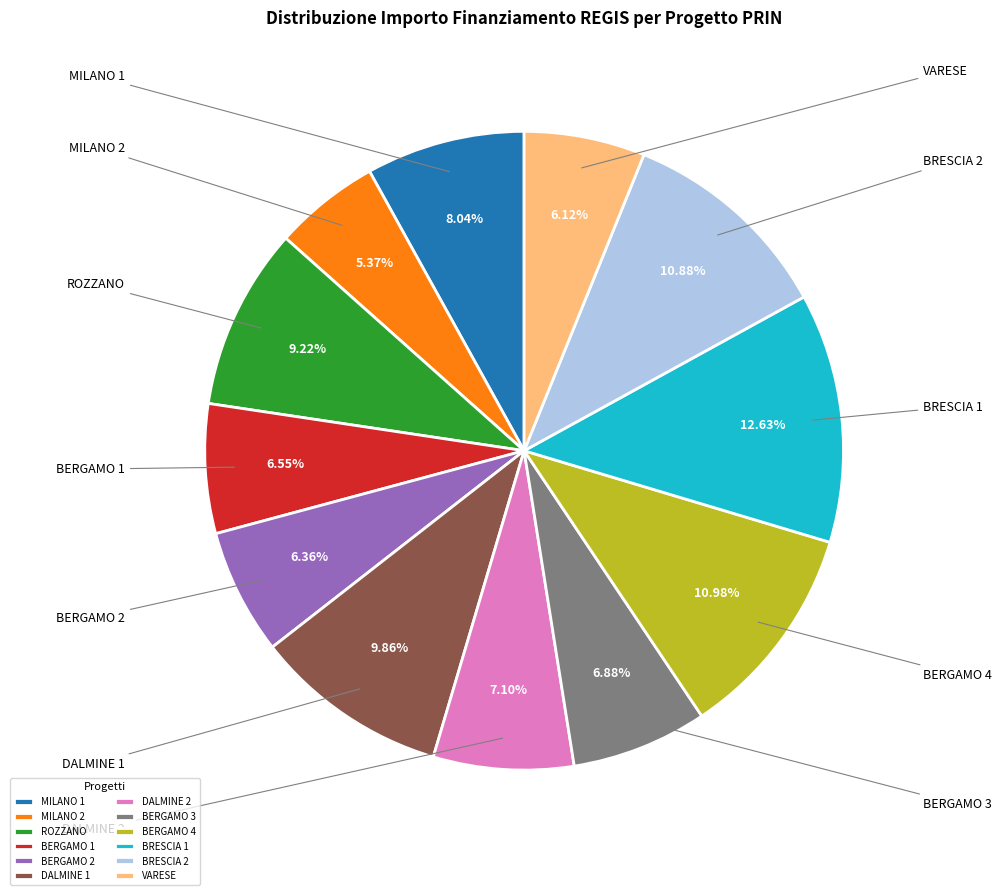

Is there any slice that represents more than half of the pie?

No